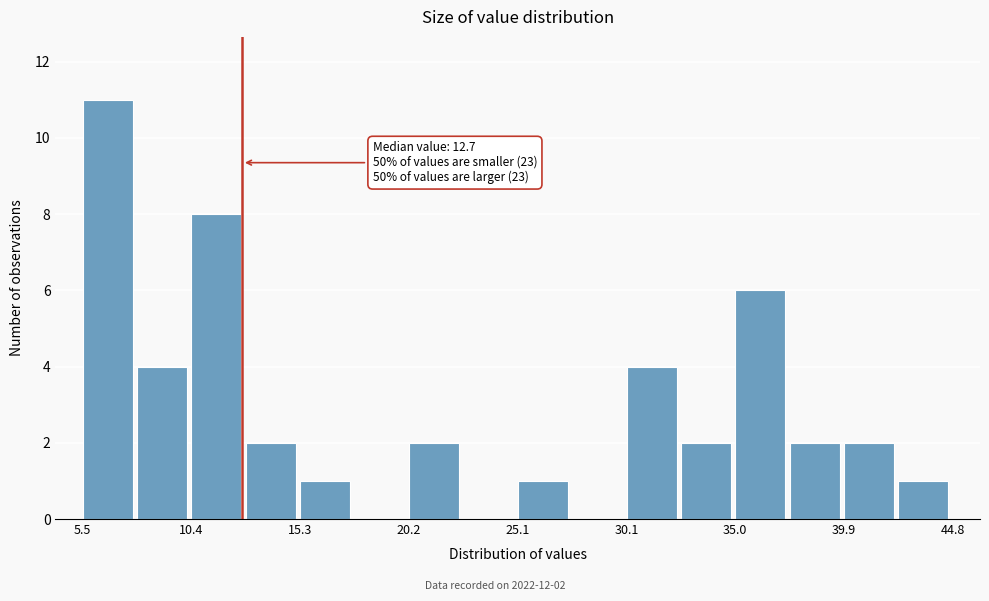

Over which range of the x-axis is the bar tallest?

5.5 to 8.0